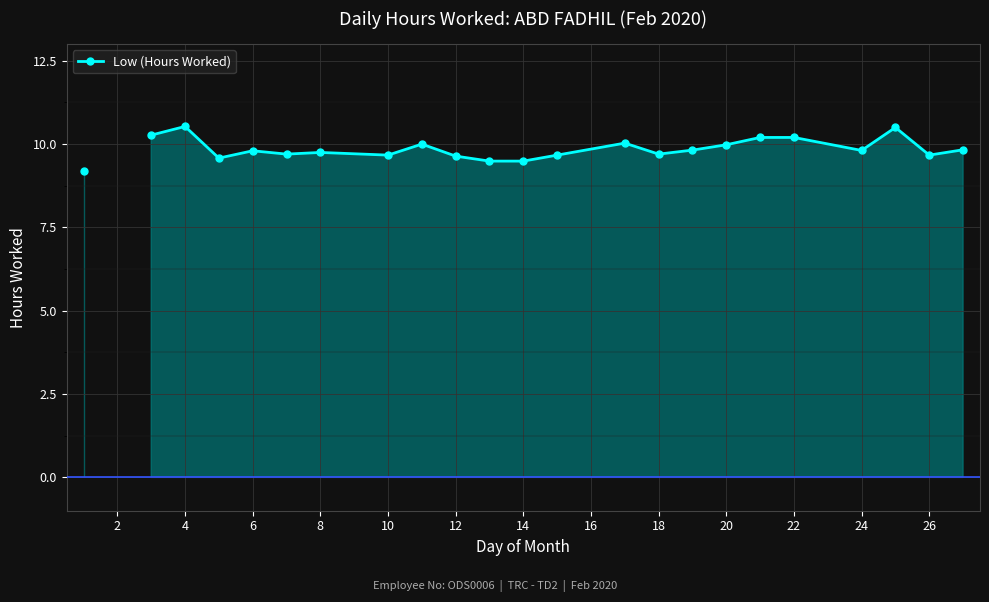

True or false: the data has more than 0 interior local peaks.

True